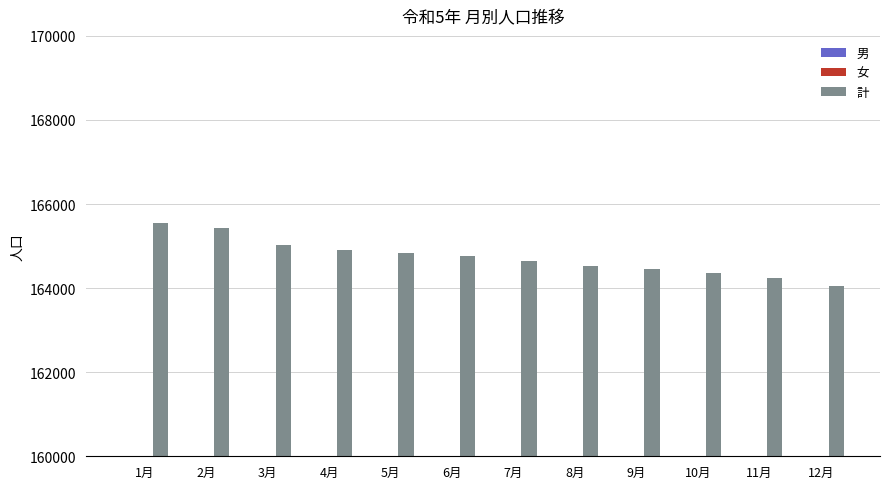

What is the label of the 8th bar from the right?

5月